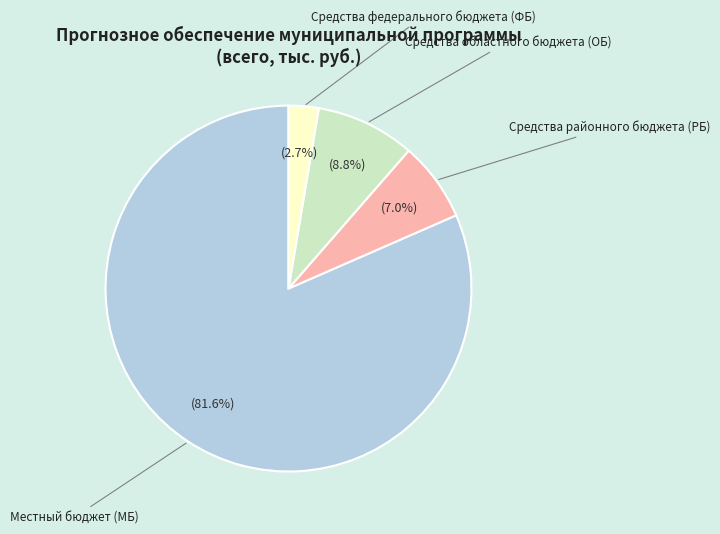

What percentage is the Средства районного бюджета (РБ) slice, to the nearest percent?

7%